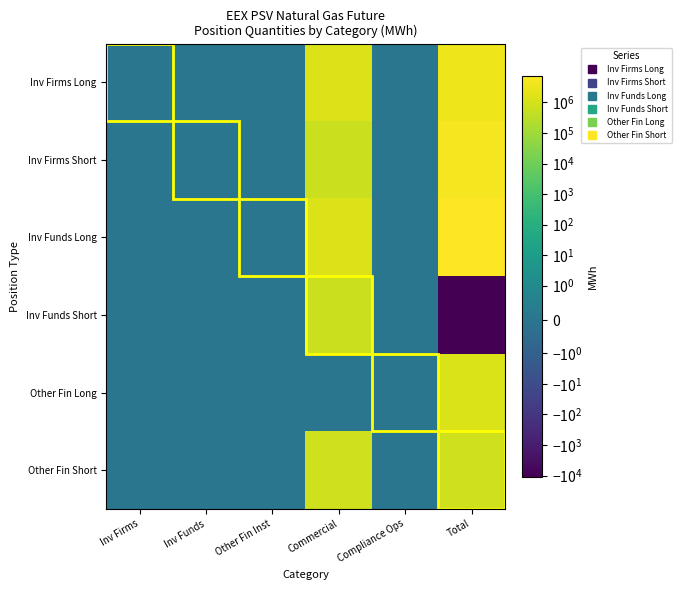

Reading left to right, what are all the values shown in this chart?

Inv Firms Long: Inv Firms=0	Inv Funds=0	Other Fin Inst=0	Commercial=1535592	Compliance Ops=0	Total=3507192
Inv Firms Short: Inv Firms=0	Inv Funds=0	Other Fin Inst=0	Commercial=643512	Compliance Ops=0	Total=4905792
Inv Funds Long: Inv Firms=0	Inv Funds=0	Other Fin Inst=0	Commercial=1535592	Compliance Ops=0	Total=7493904
Inv Funds Short: Inv Firms=0	Inv Funds=0	Other Fin Inst=0	Commercial=648144	Compliance Ops=0	Total=-10968
Other Fin Long: Inv Firms=0	Inv Funds=0	Other Fin Inst=0	Commercial=0	Compliance Ops=0	Total=1343904
Other Fin Short: Inv Firms=0	Inv Funds=0	Other Fin Inst=0	Commercial=848144	Compliance Ops=0	Total=847176